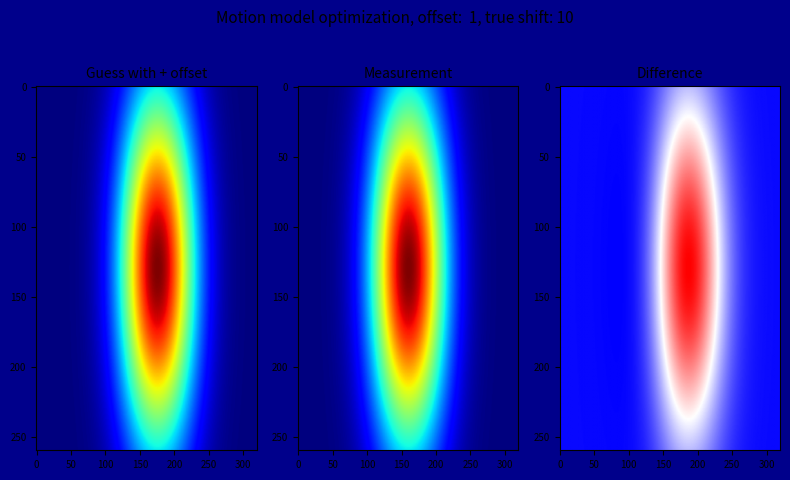

What is the maximum value shown in the chart?

34